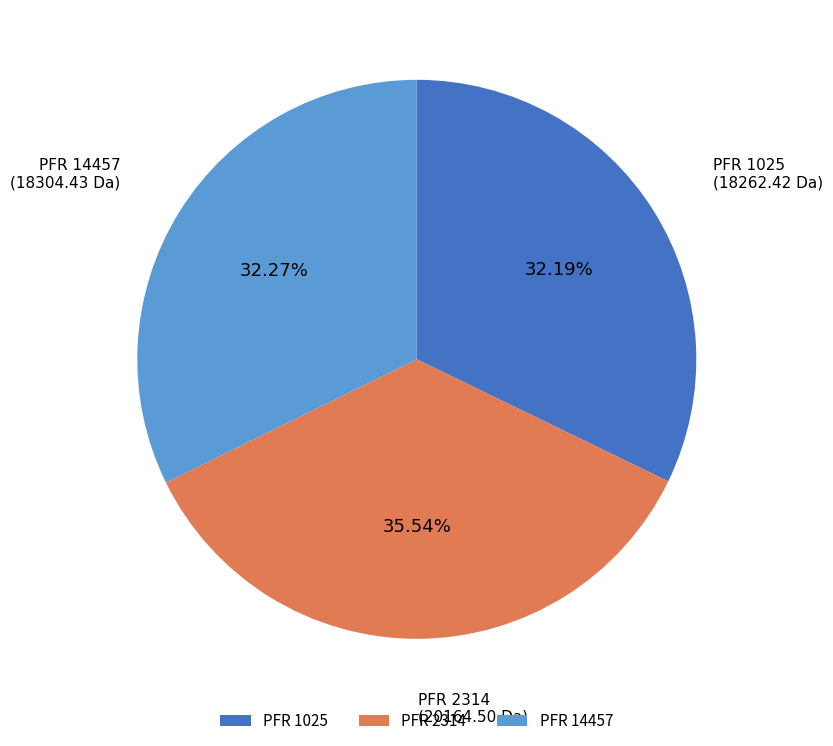

What is the ratio of the value at PFR 2314 to the value at PFR 1025?

1.1